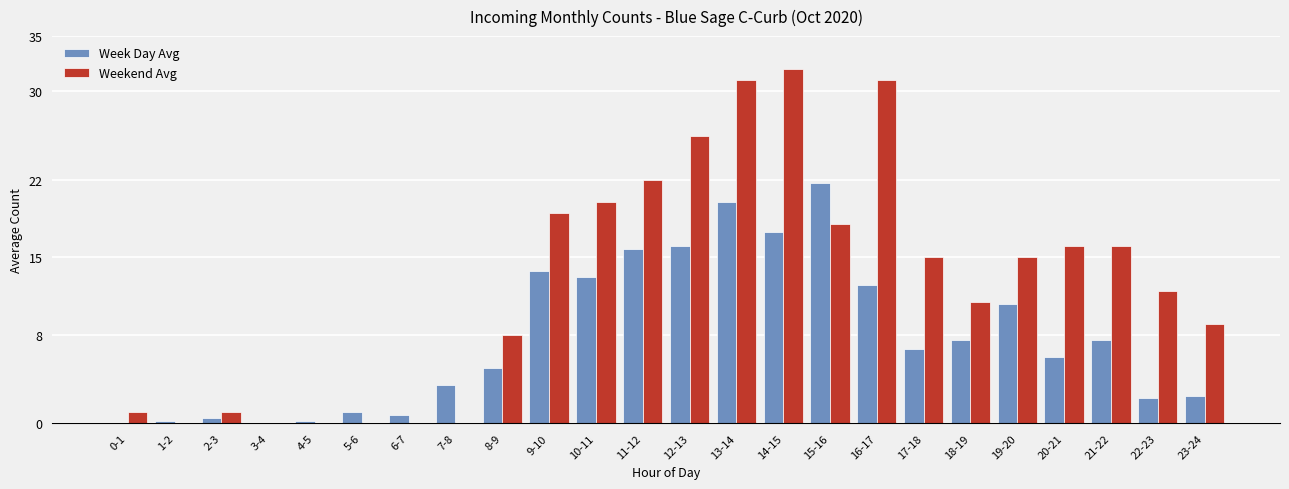

Is it true that Weekend Avg equals 42.3 at 13-14?

False